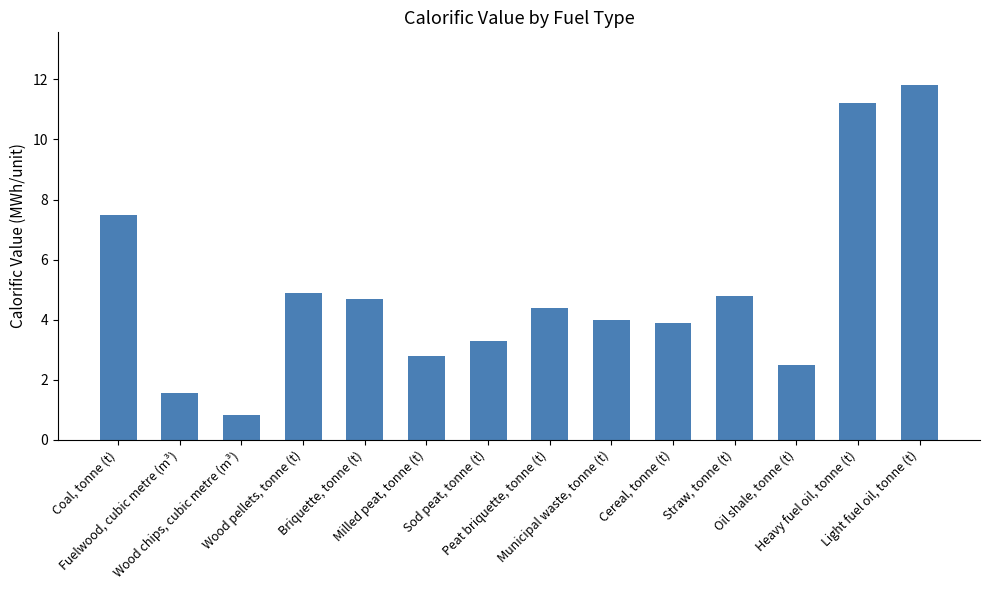

What position from the left is Wood pellets, tonne (t)?

4